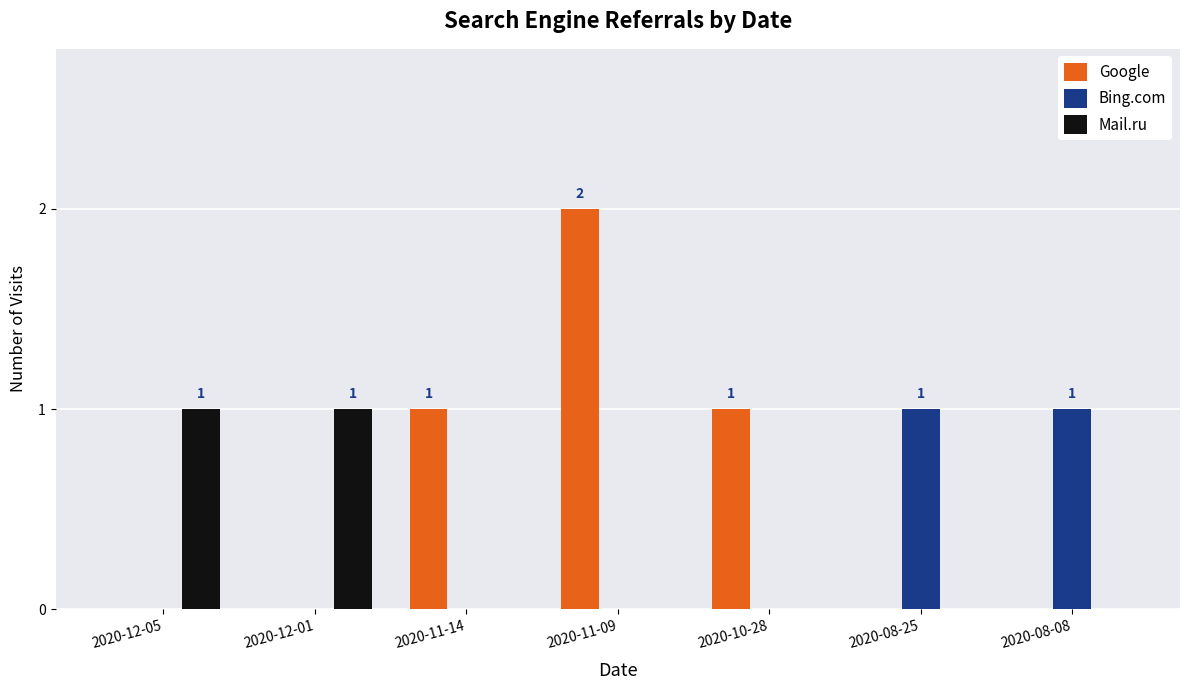

At which category is the sum across all series the highest?

2020-11-09